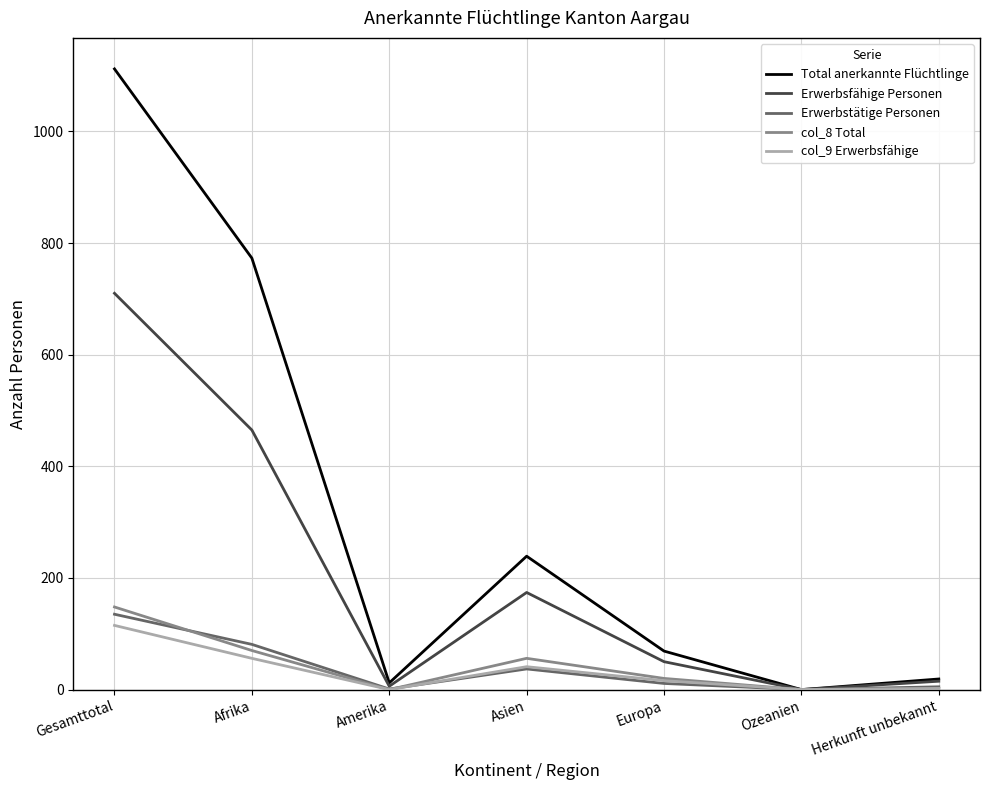

The col_8 Total series shows -99 at Ozeanien. True or false?

False